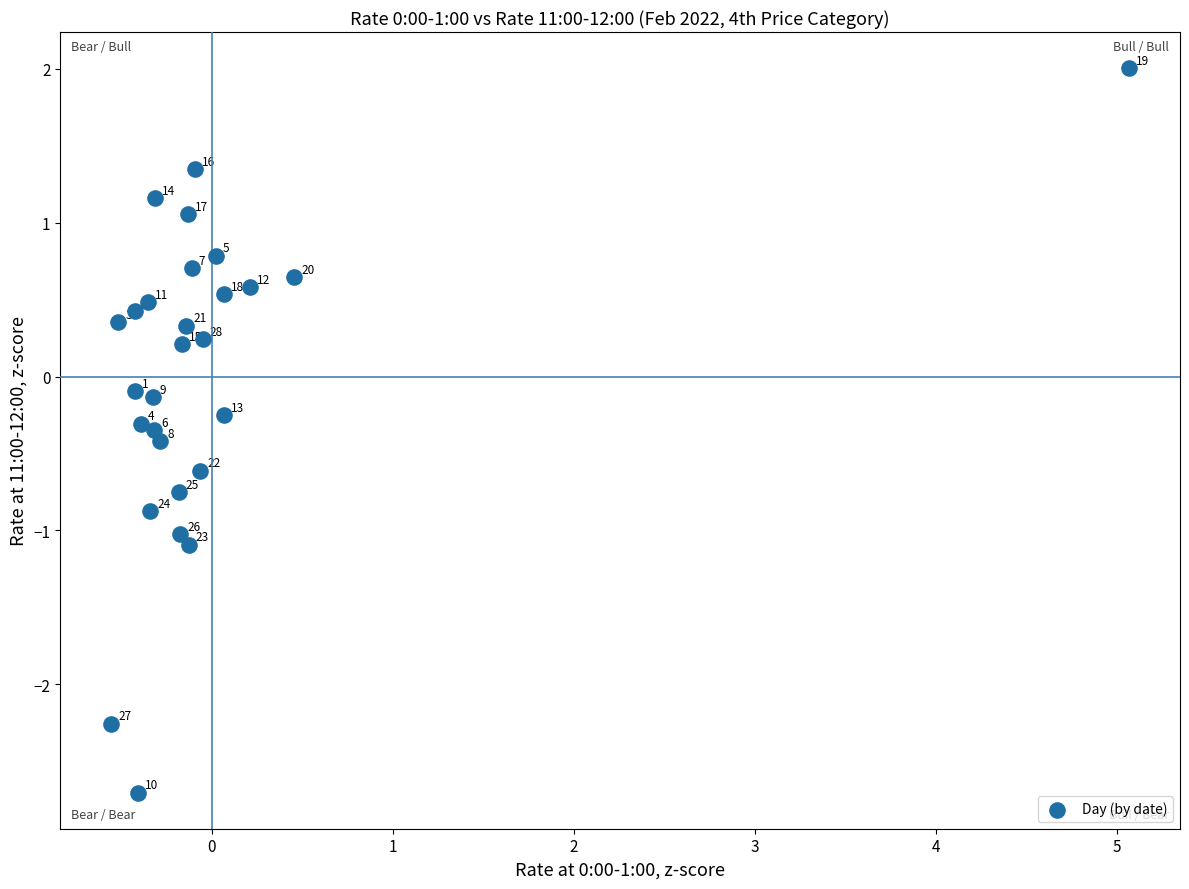

What is the range of X values (max minus min)?

5.6